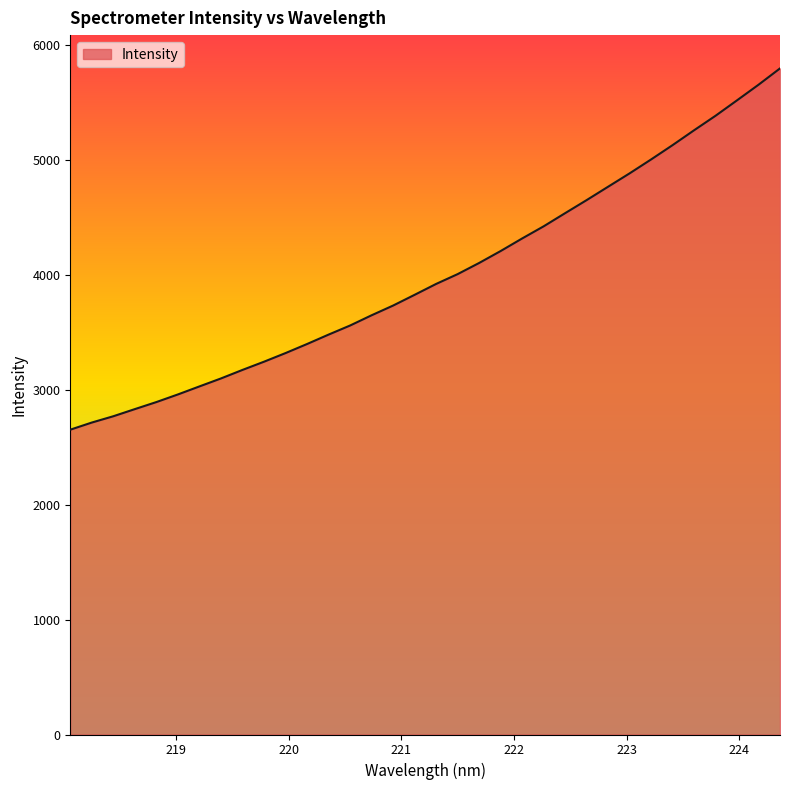

What is the difference between the maximum and minimum values?

3141.9